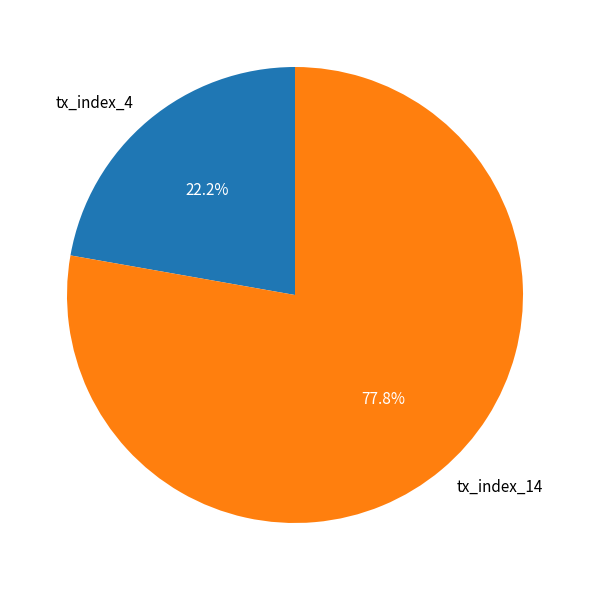

What is the ratio of the value at tx_index_4 to the value at tx_index_14?

0.3